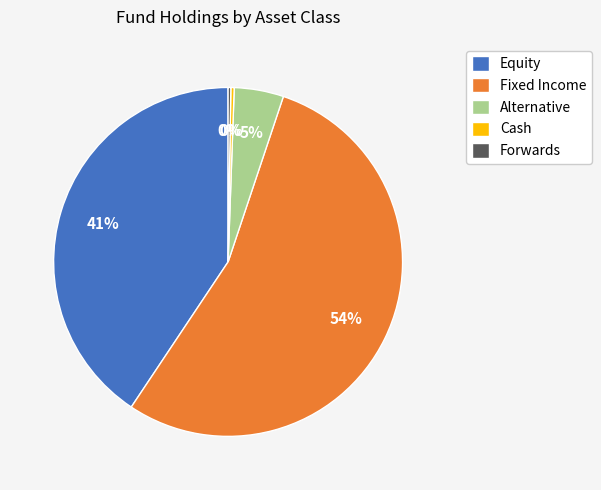

To the nearest percent, what is the difference between the largest and smallest slice percentages?

54%